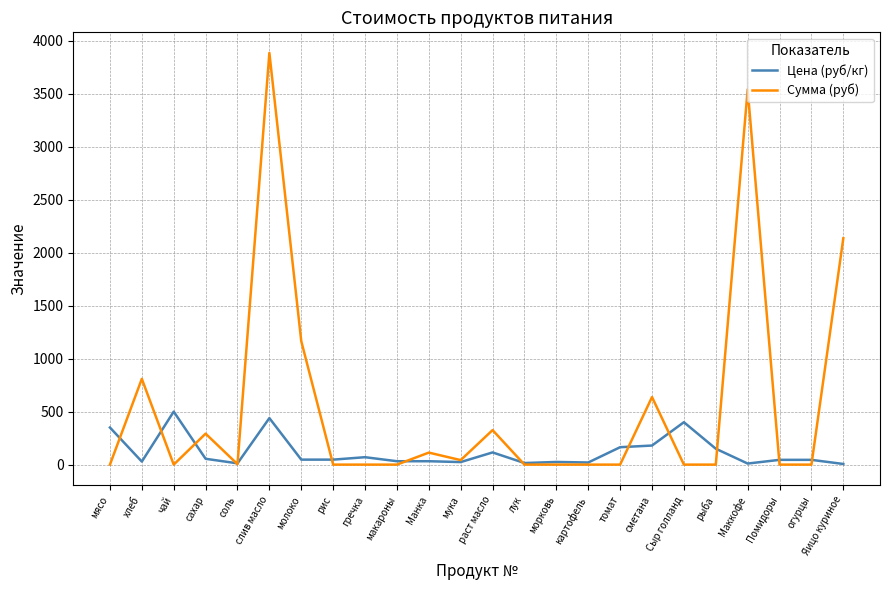

At which category does Цена (руб/кг) reach its first local valley?

хлеб